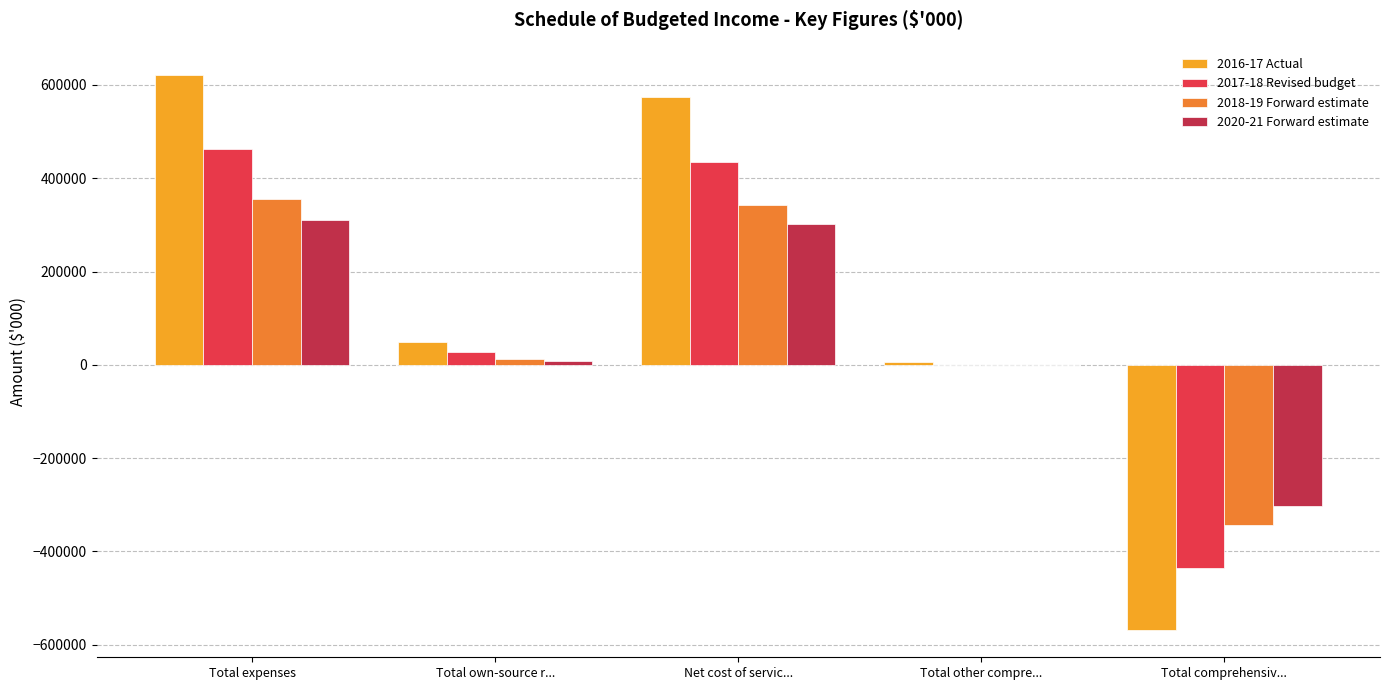

What is the total value across all series at Net cost of servic...?

1652687